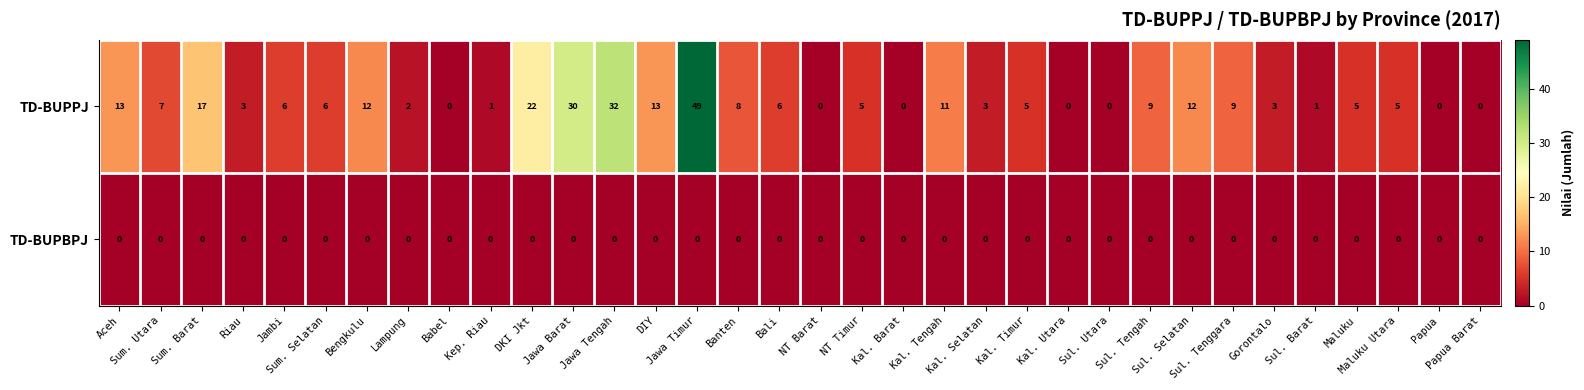

Which series changed the most between Bengkulu and Kal. Utara?

TD-BUPPJ